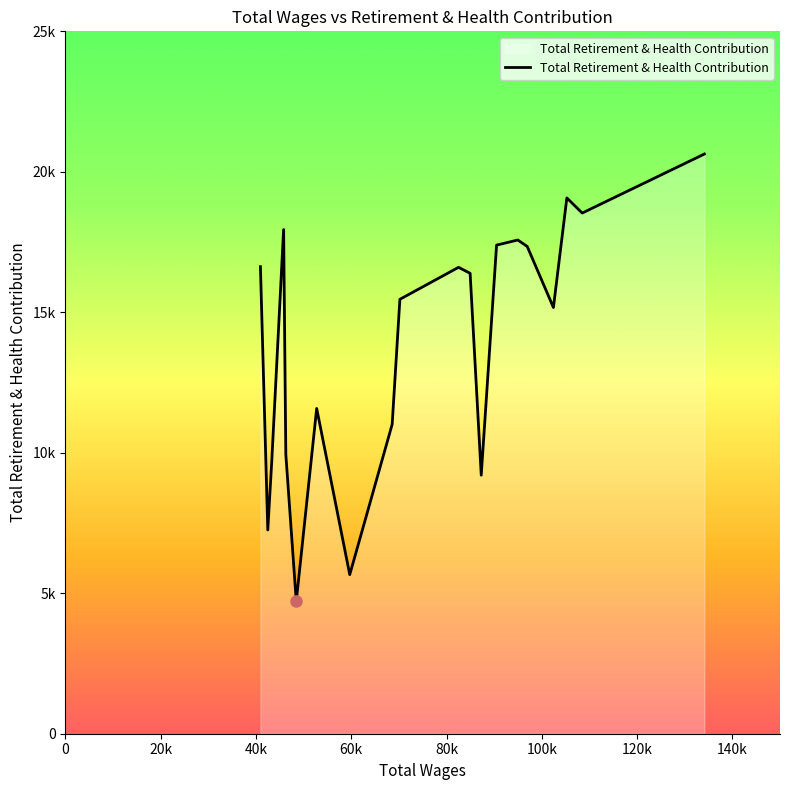

How many interior local peaks (higher than both neighbors) does the data have?

5